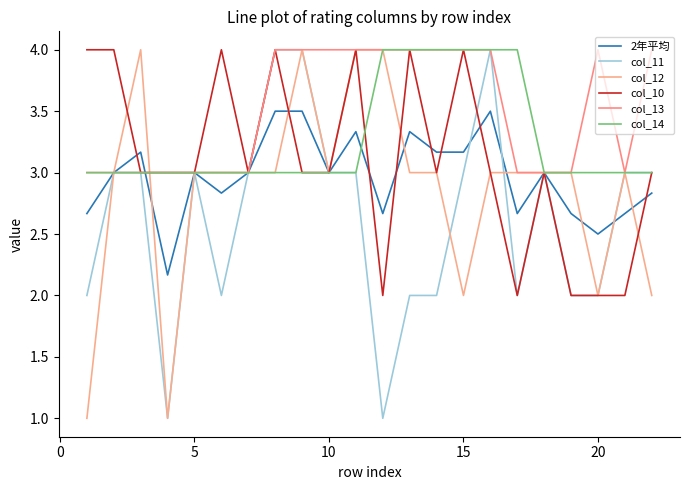

Count the col_12 values in the range 3 to 4.

17